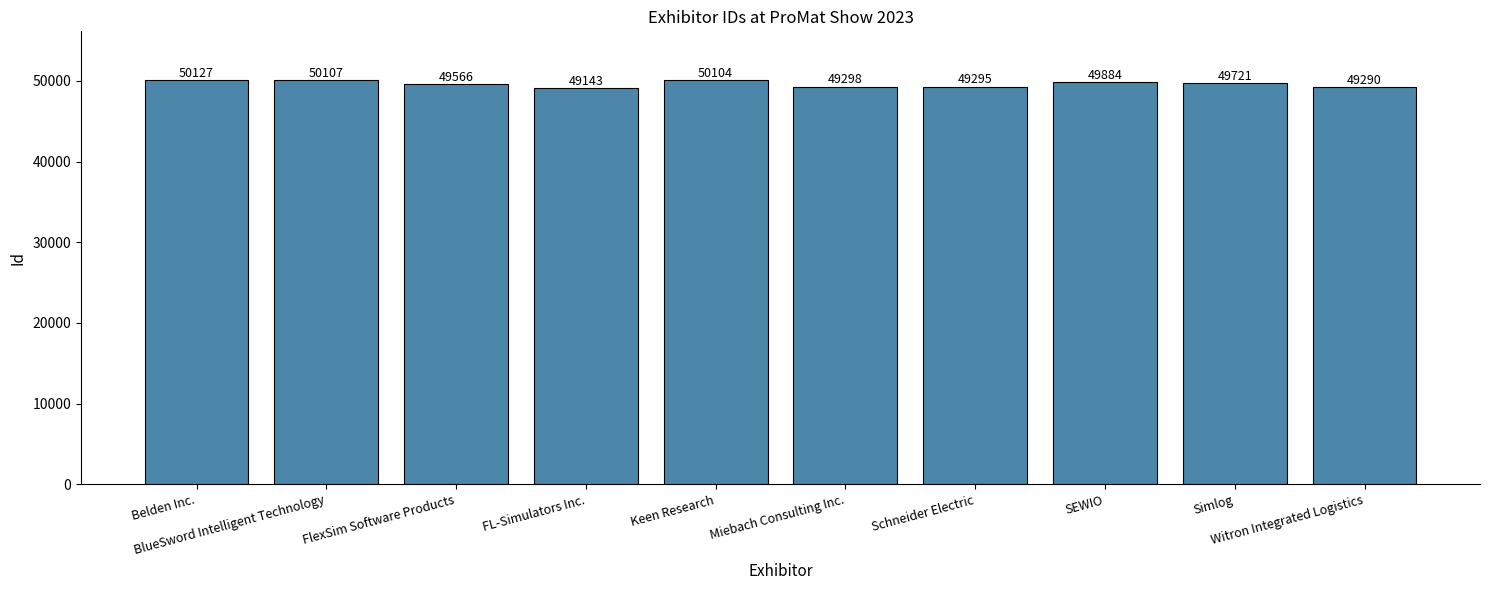

Which label corresponds to the largest value in the chart?

Belden Inc.